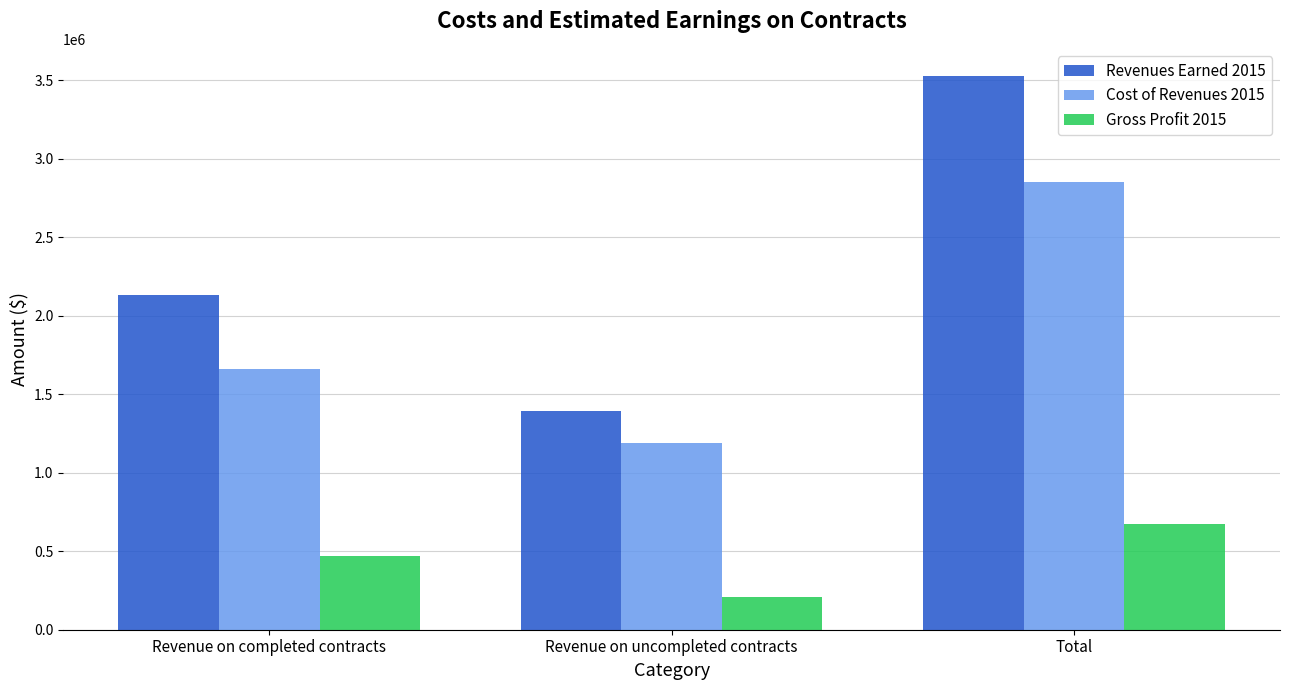

What is the average value of the Cost of Revenues 2015 series?

1900026